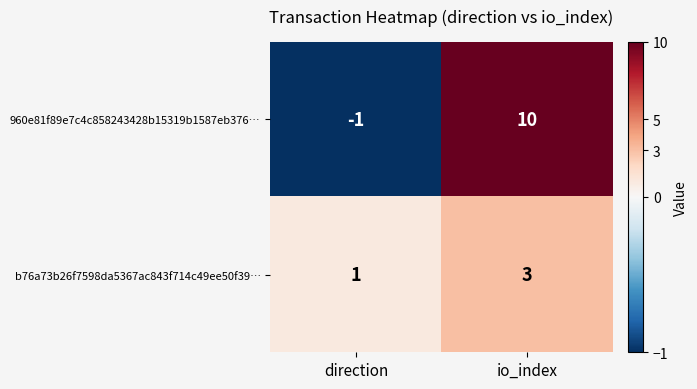

Which label corresponds to the largest value in the chart?

io_index